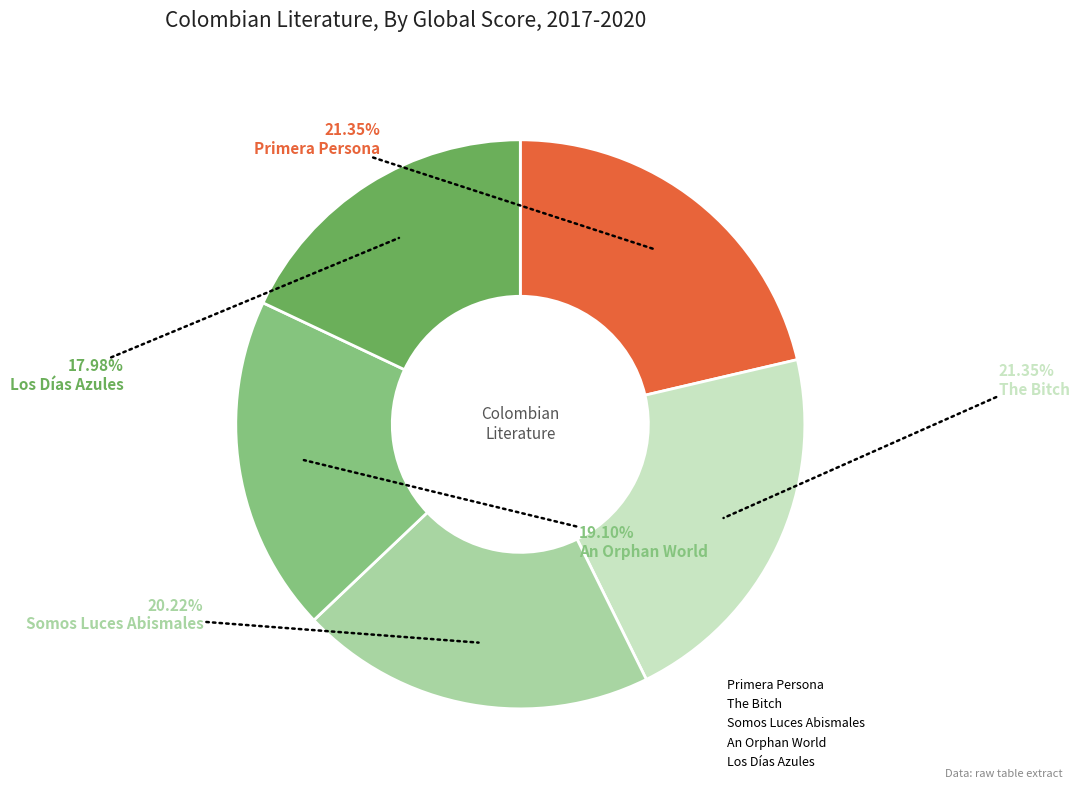

To the nearest percent, what percentage of the pie is An Orphan World?

19%